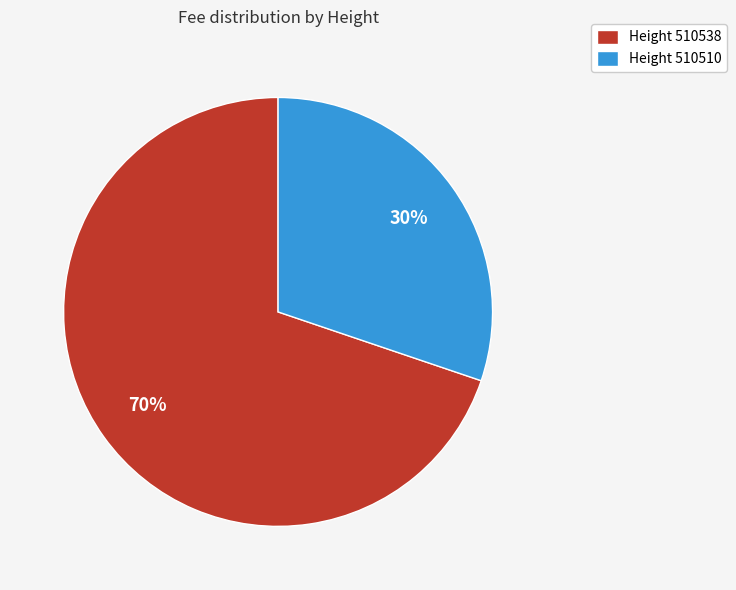

What is the ratio of the value at Height 510510 to the value at Height 510538?

0.4